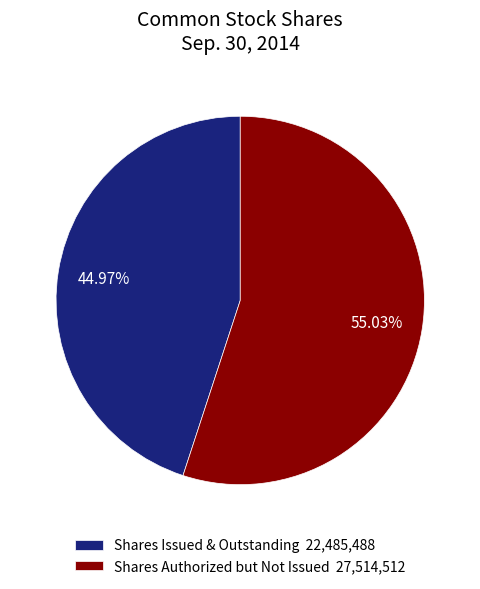

Combined, do Shares Issued & Outstanding 22,485,488 and Shares Authorized but Not Issued 27,514,512 account for over 50%?

Yes